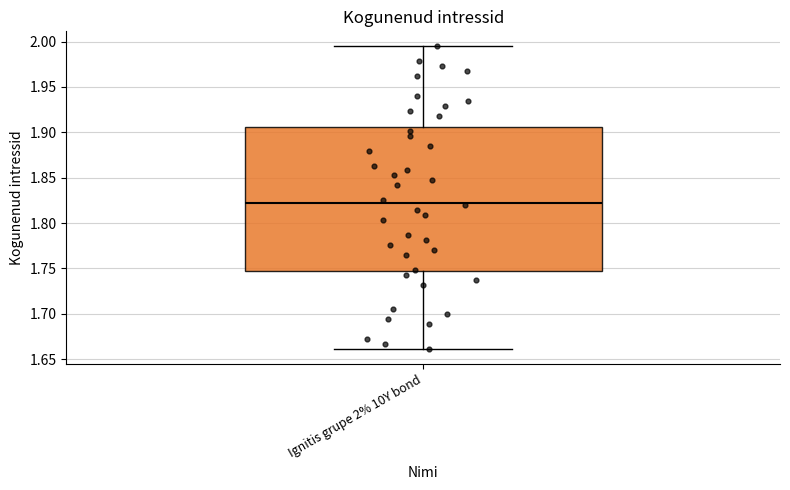

Read this box plot against the y-axis: the position of the median line, the range covered by the box, and the ends of both whiskers. The values are not printed on the chart, so give them approximately, as read against the axis.

median 1.820, box 1.745 to 1.905, whiskers 1.660 to 1.995